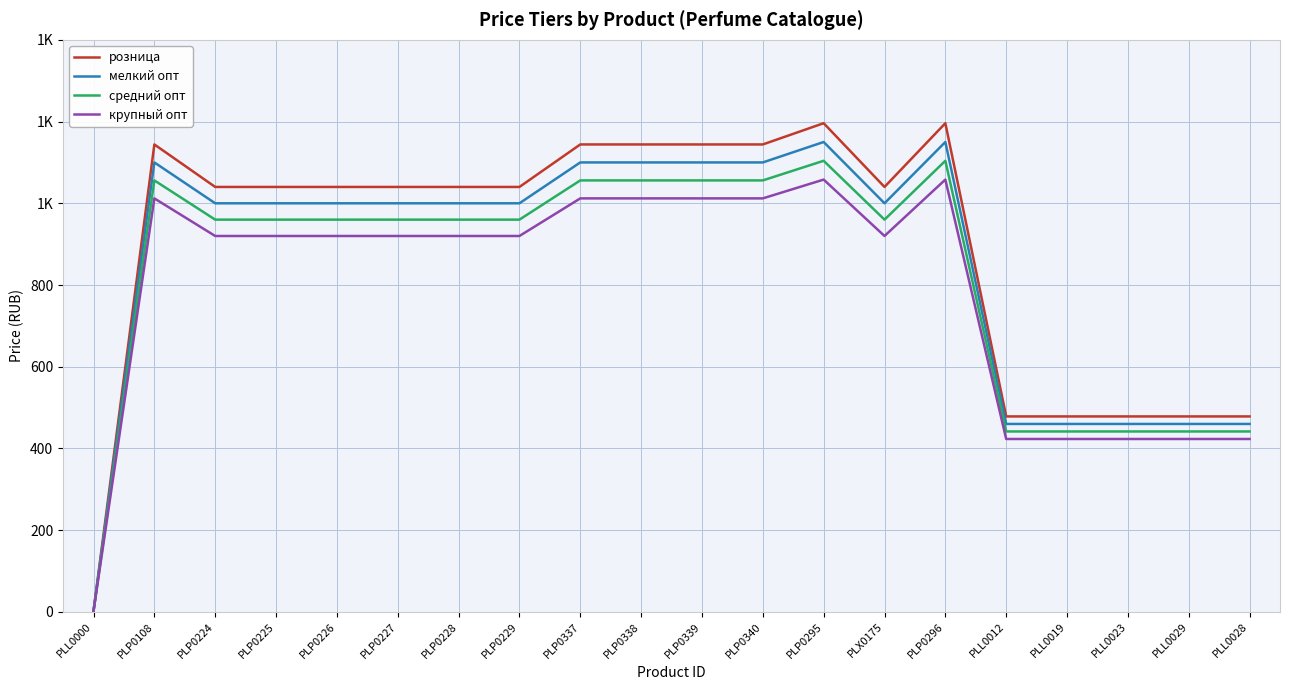

Which series has the largest total across all categories?

розница